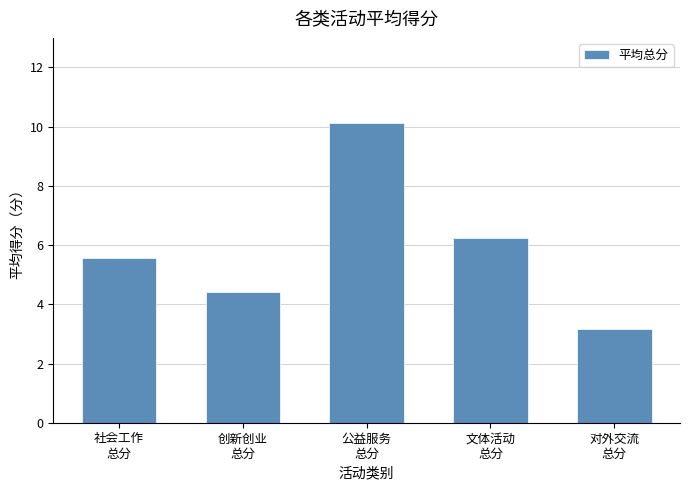

What is the ratio of the value at 对外交流
总分 to the value at 文体活动
总分?

0.5